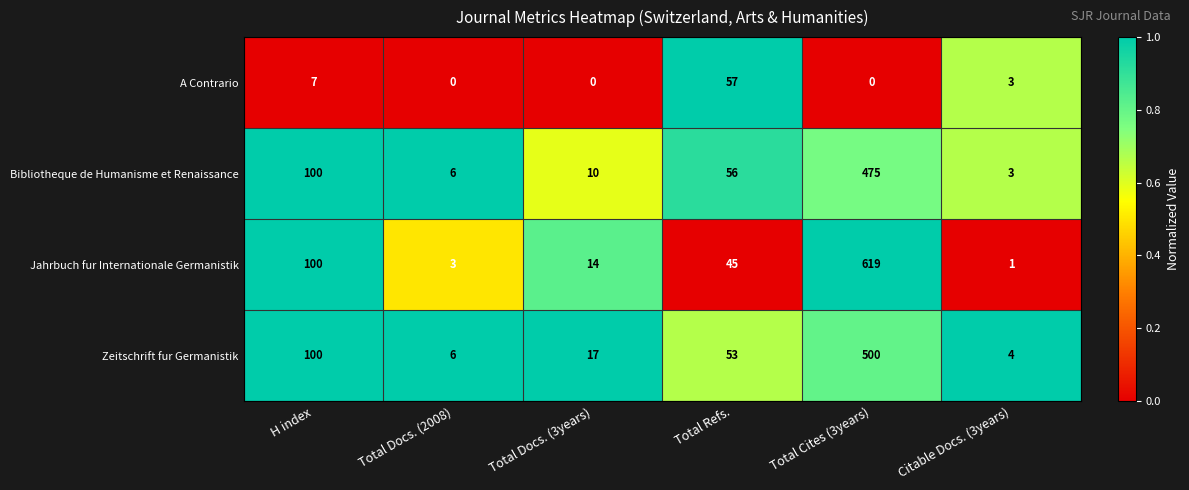

At which label does Jahrbuch fur Internationale Germanistik first exceed 45?

H index